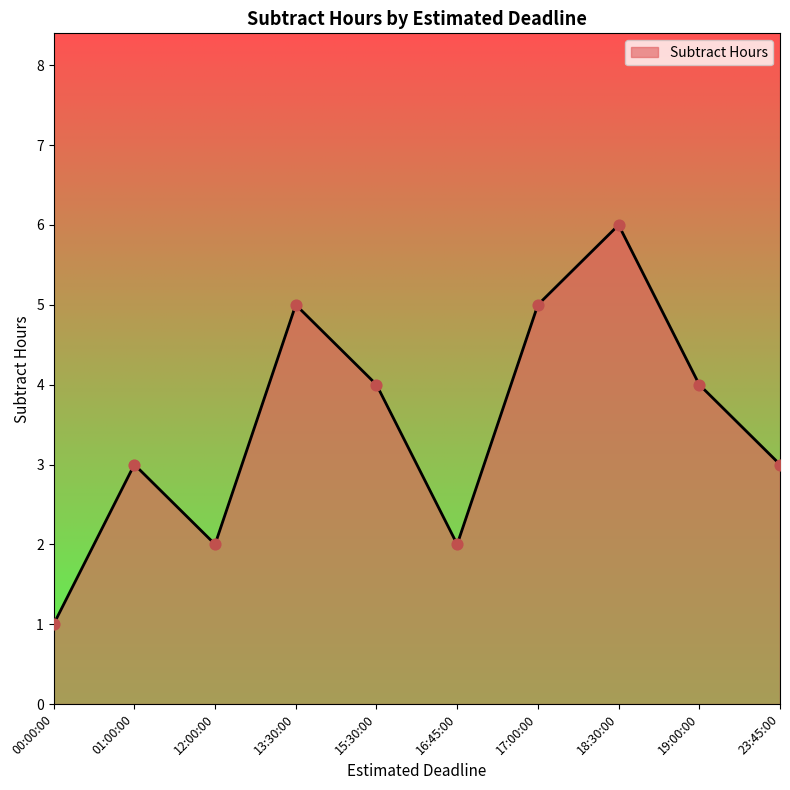

What is the ratio of the value at 15:30:00 to the value at 18:30:00?

0.7